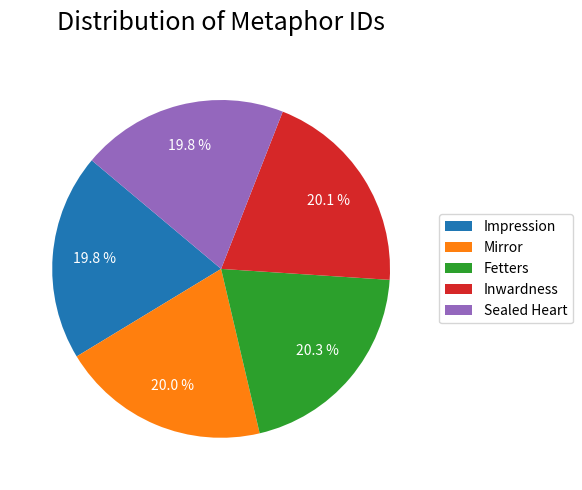

What is the ratio of the value at Fetters to the value at Inwardness?

1.0